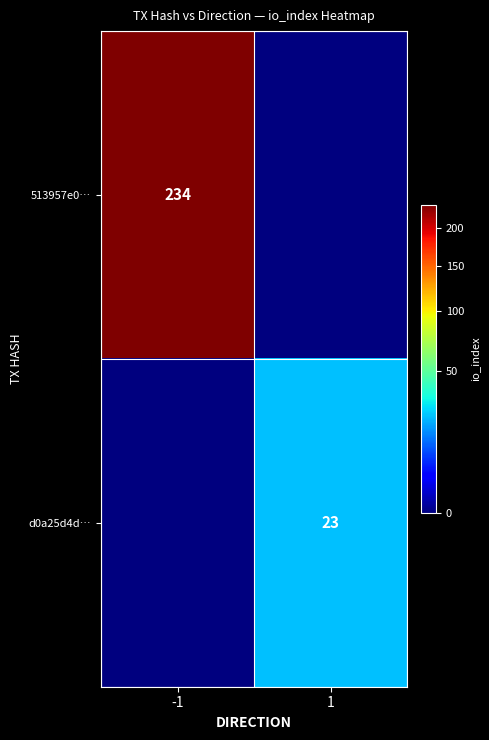

Is the value of 513957e0… at -1 greater than the value of d0a25d4d… at 1?

Yes